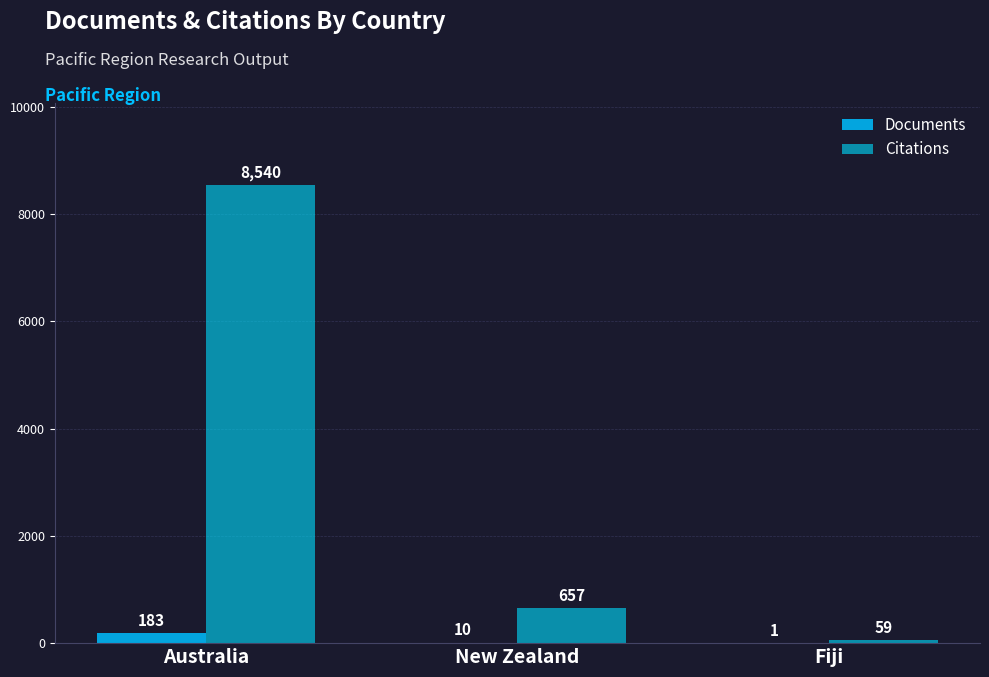

True or false: Documents has a value of 15 at New Zealand.

False